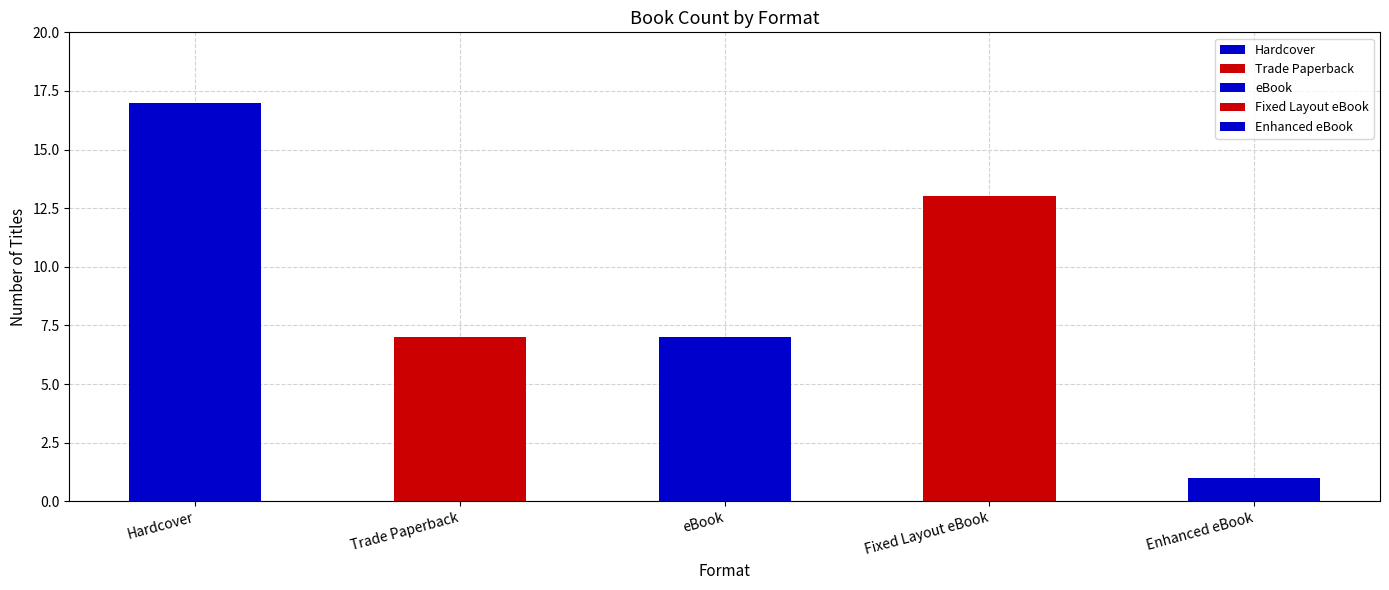

What is the sum of all values?

45